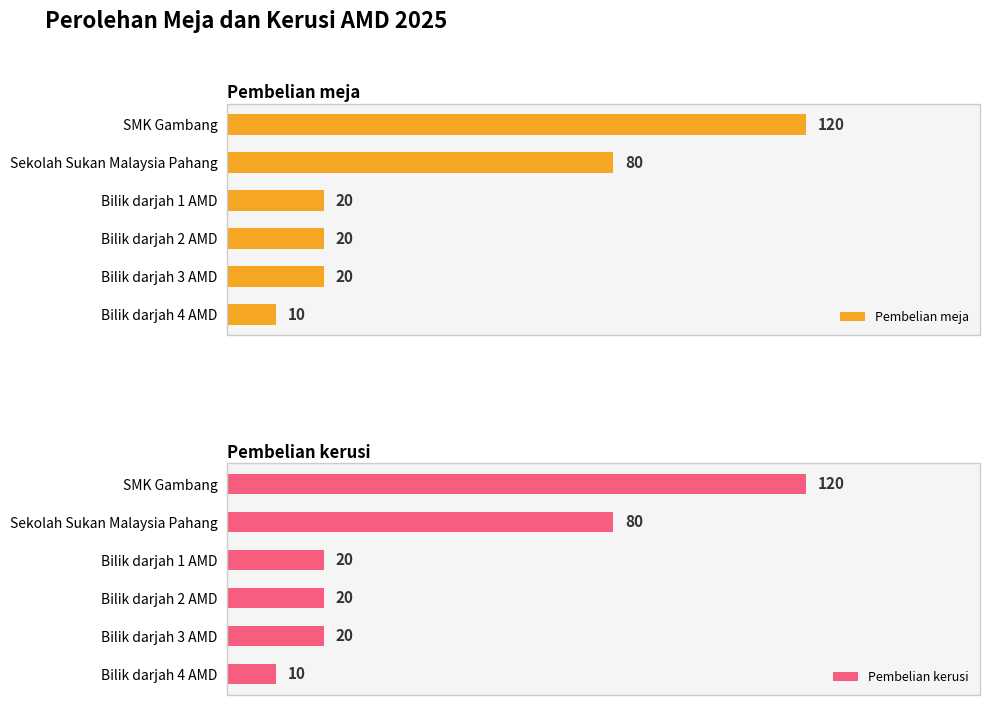

Where is Pembelian meja nearest to the value 65?

Sekolah Sukan Malaysia Pahang